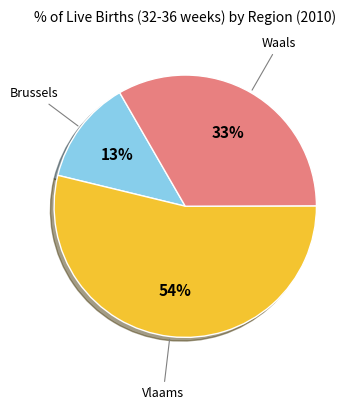

To the nearest percent, what is the difference between the largest and smallest slice percentages?

41%